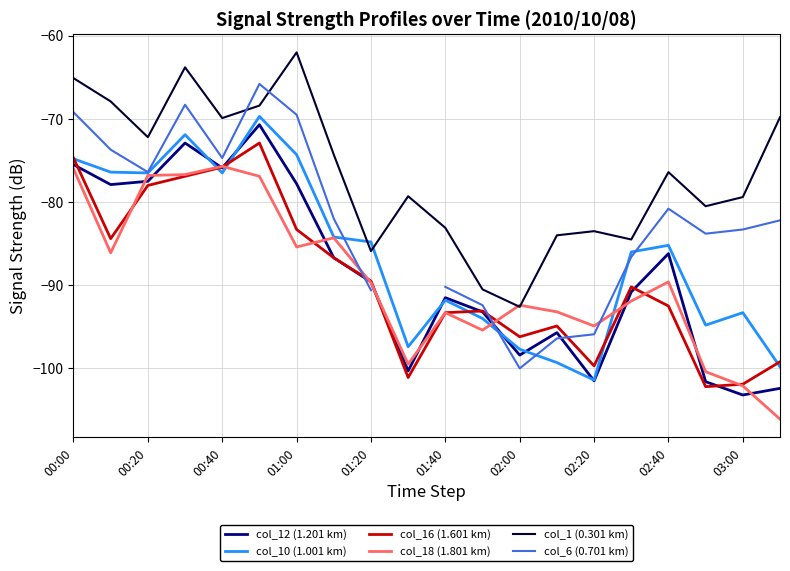

What is the difference between the second highest and minimum values in the col_1 (0.301 km) series?

28.8